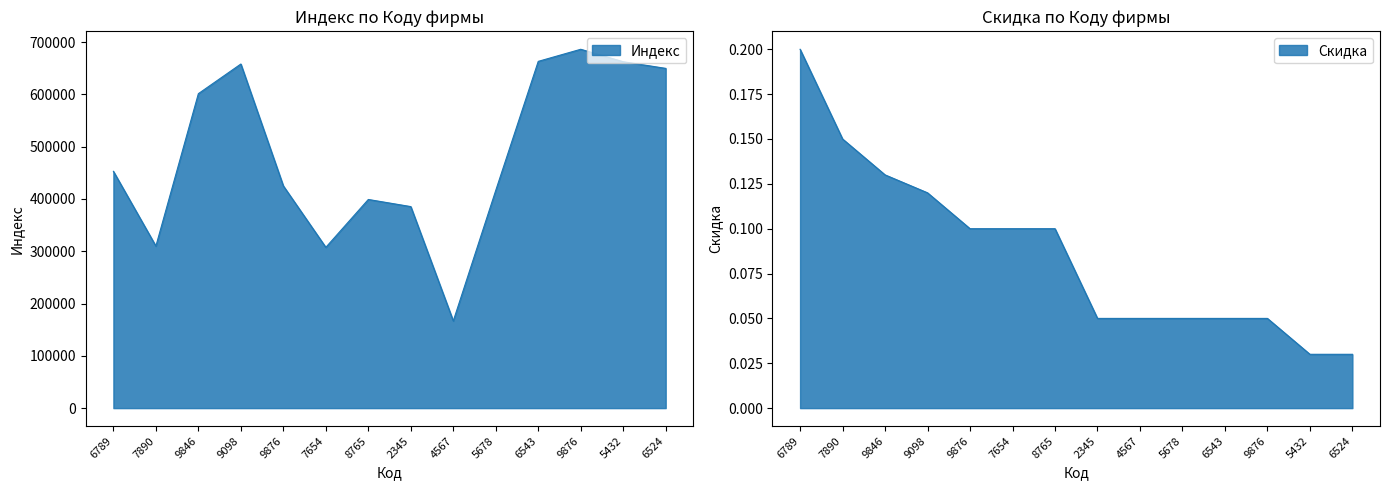

Is the value of Скидка at 7654 greater than the value of Индекс at 4567?

No